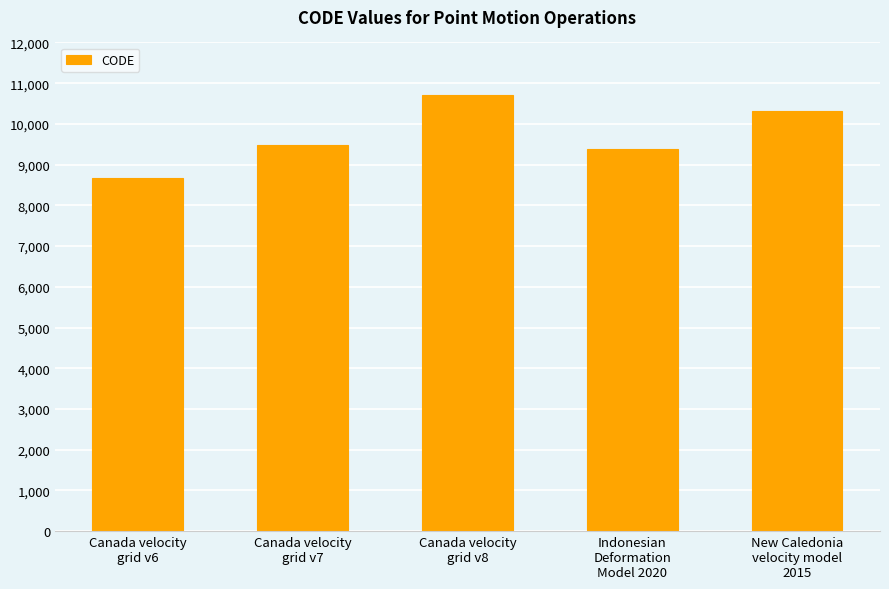

What is the sum of the values at Canada velocity
grid v8 and New Caledonia
velocity model
2015?

21030